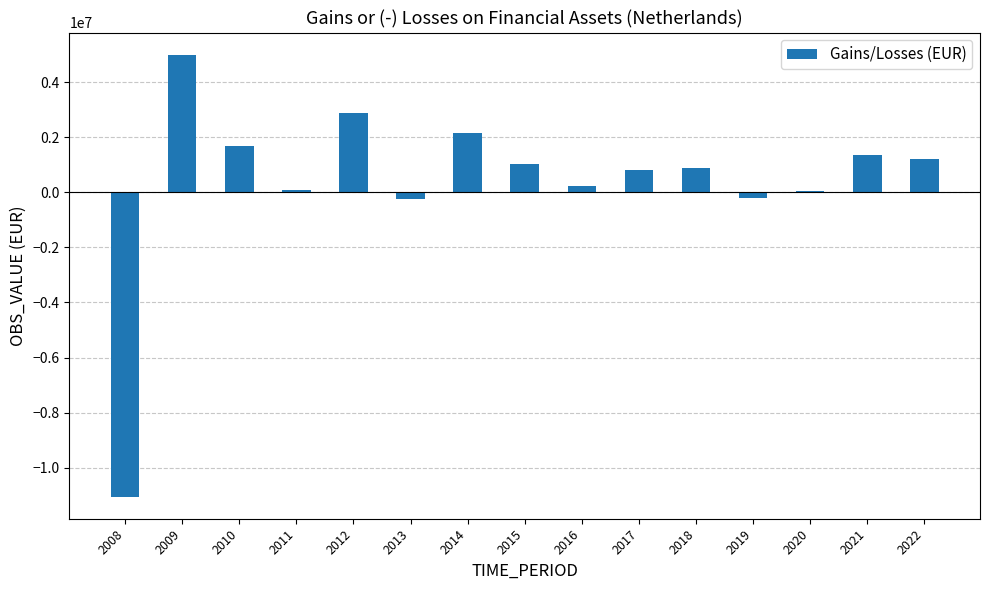

What is the ratio of the value at 2009 to the value at 2011?

59.1